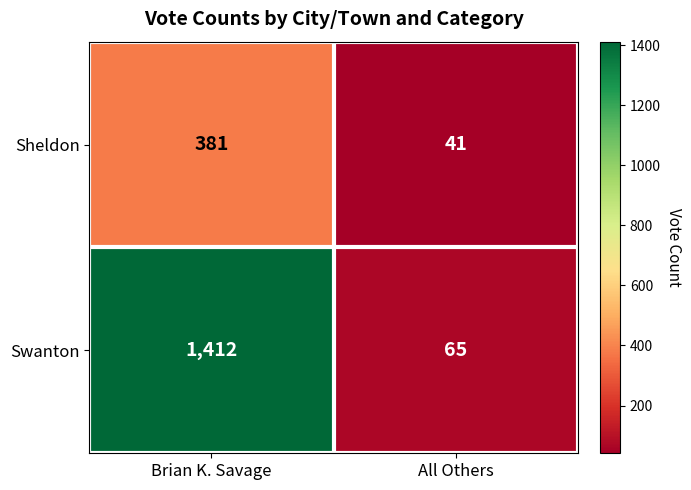

At which category does the chart reach its minimum across all series?

All Others